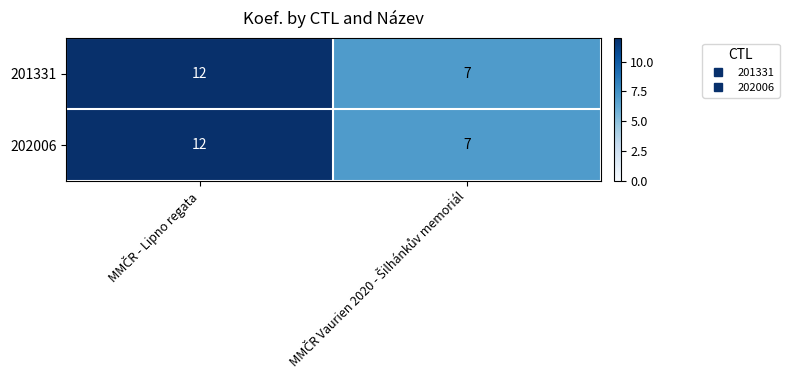

What is the smallest value displayed?

7